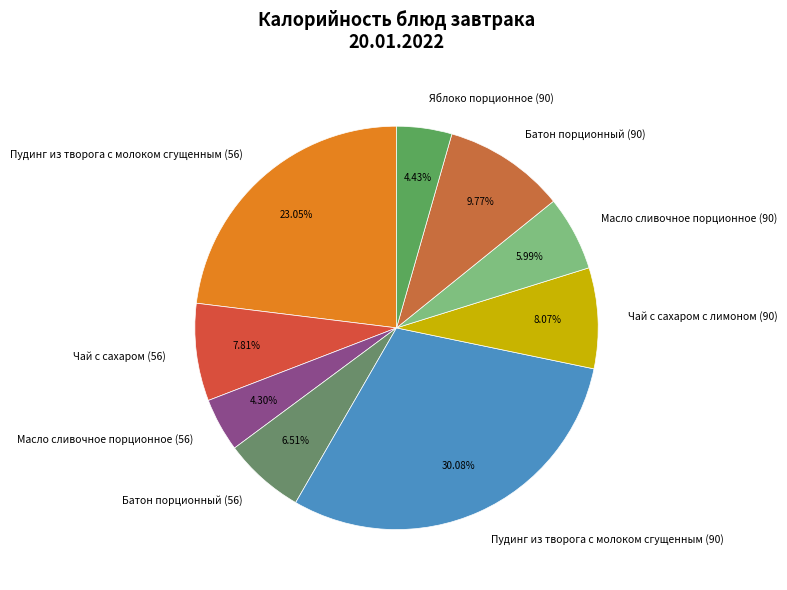

What percentage is the Чай с сахаром с лимоном (90) slice, to the nearest percent?

8%